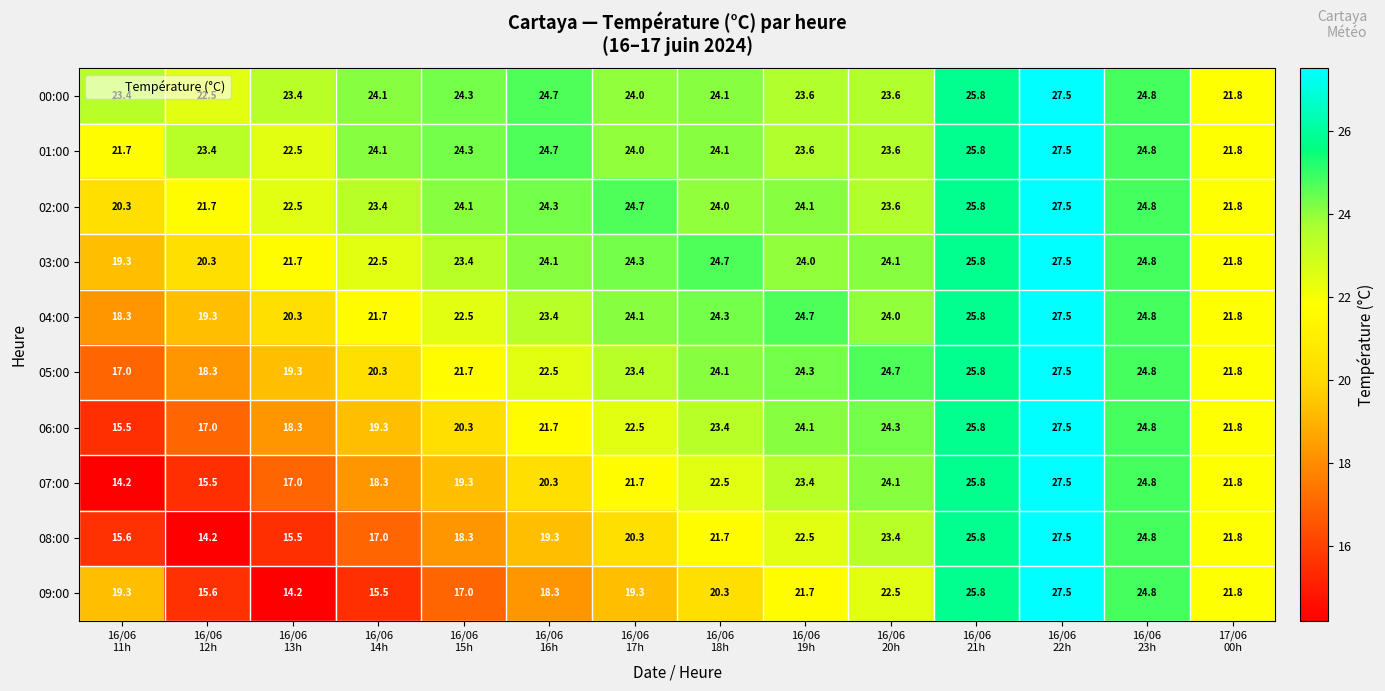

What is the difference between the maximum and minimum values in the 07:00 series?

13.3